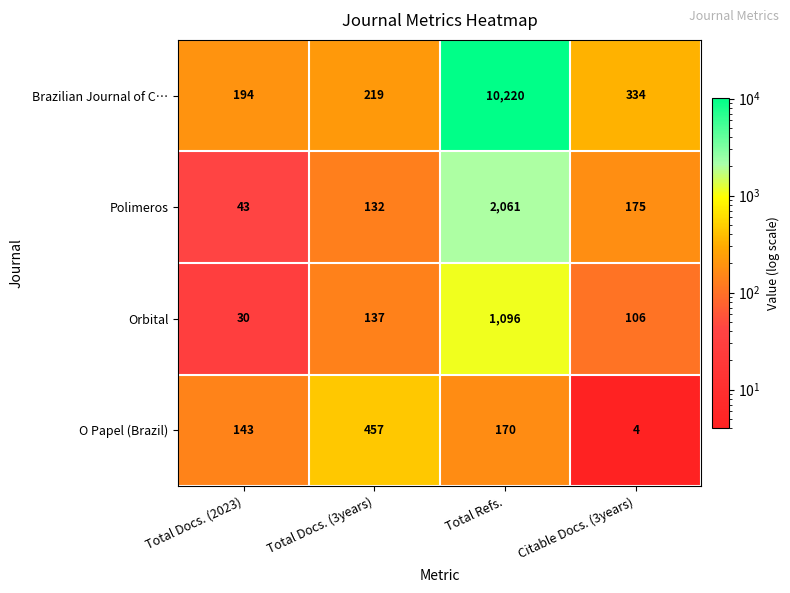

What is the spread (max minus min) of values at Total Docs. (3years)?

325